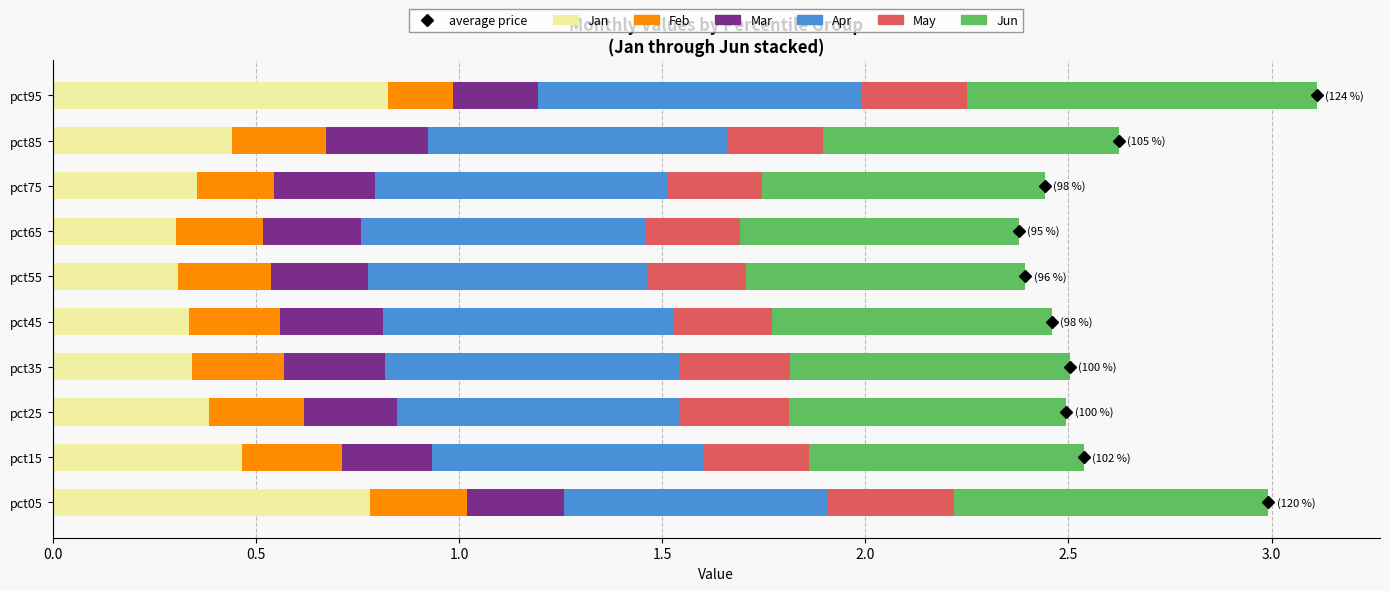

What is the total value across all series at pct55?

2.4